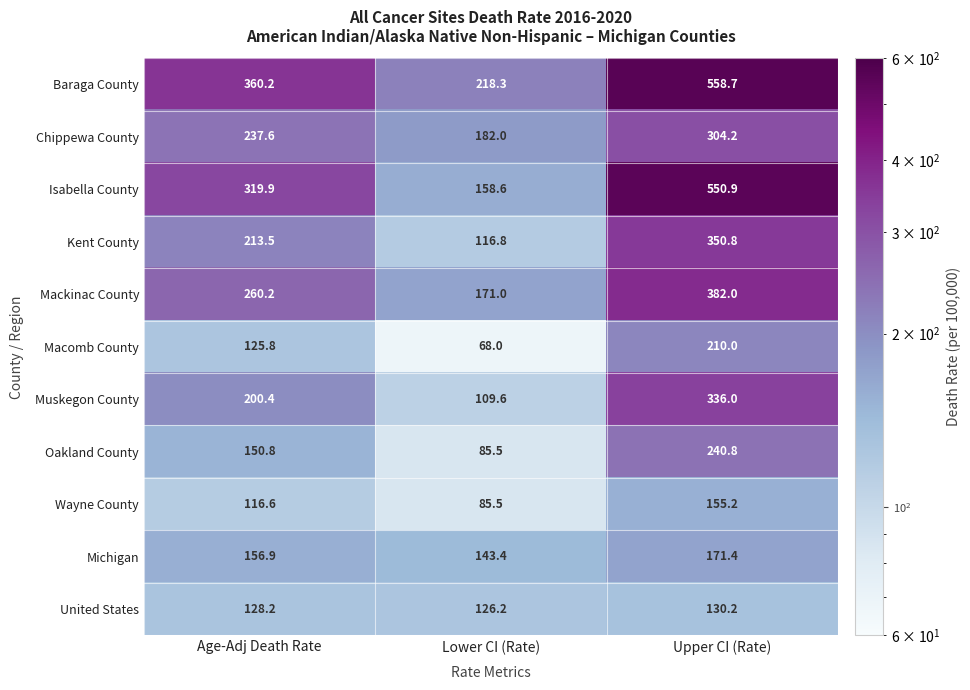

What is the sum of all Isabella County values?

1029.4